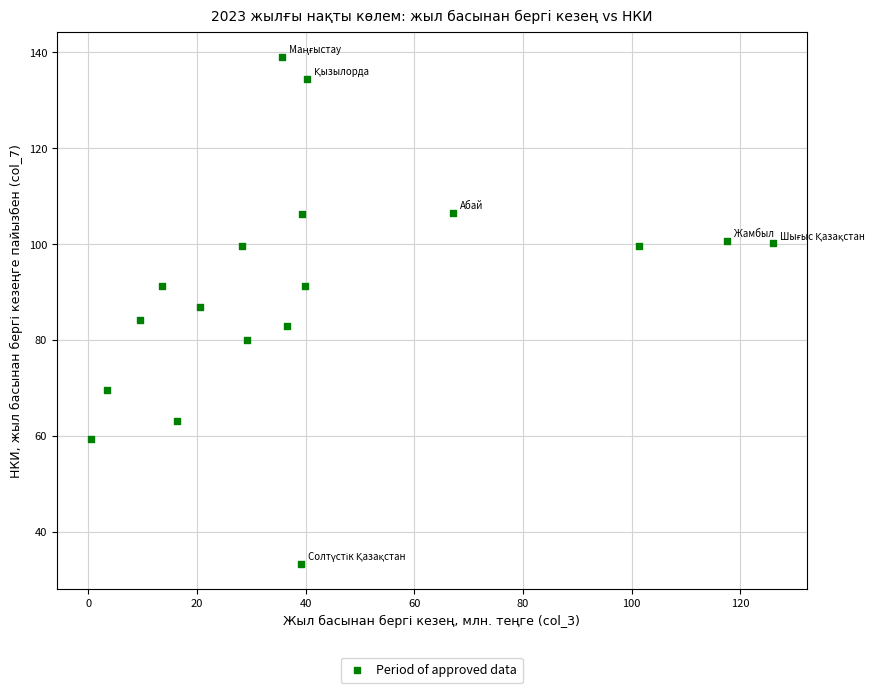

What is the range of Y values (max minus min)?

105.6